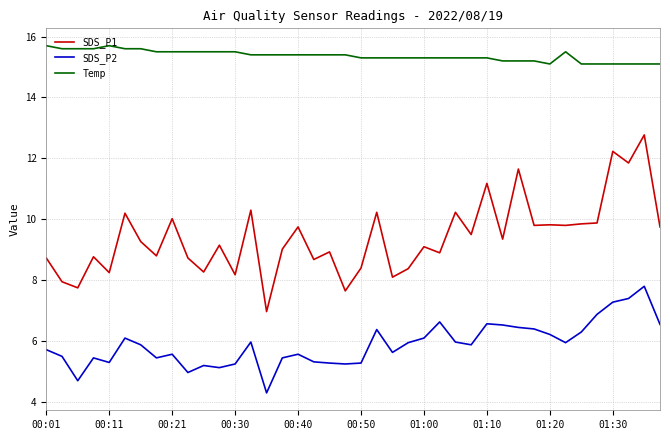

Which series has the largest total across all categories?

Temp